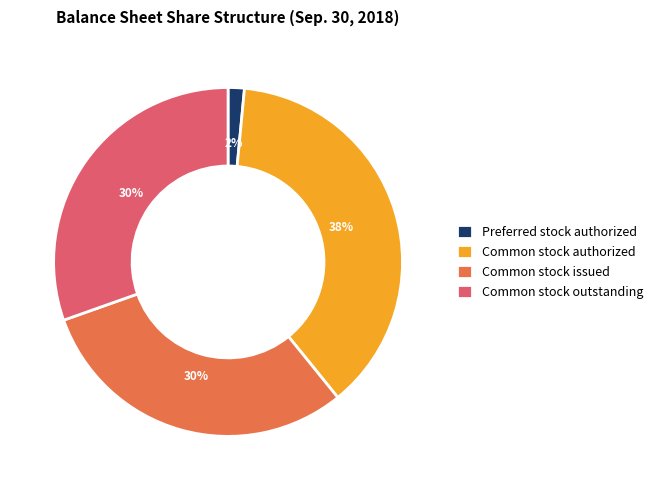

To the nearest percent, what is the average slice percentage?

25%